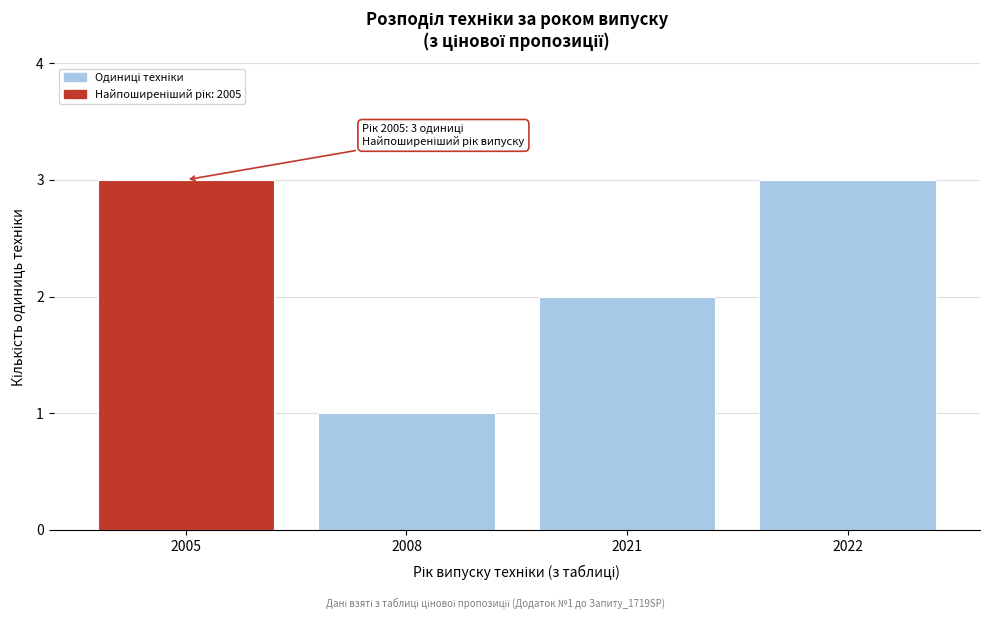

Reading left to right, what are all the values shown in this chart?

3	1	2	3